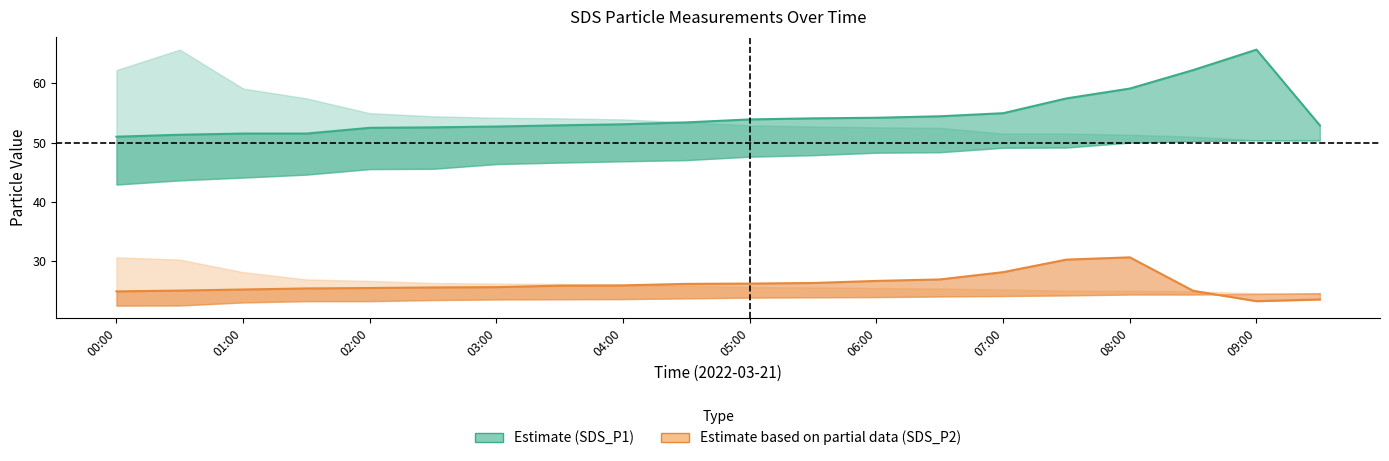

True or false: SDS_P1 estimate and SDS_P2 estimate intersect in this chart.

False